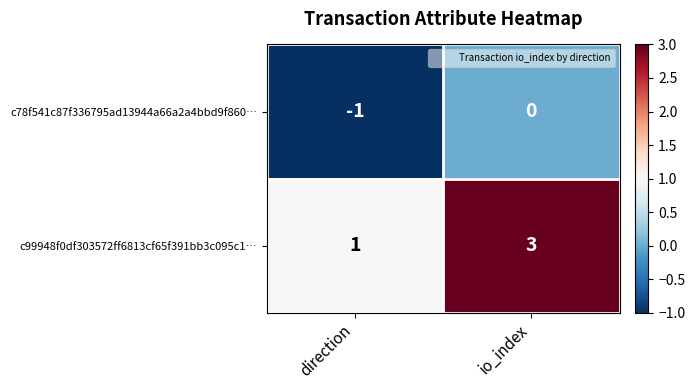

What is the maximum value shown in the chart?

3